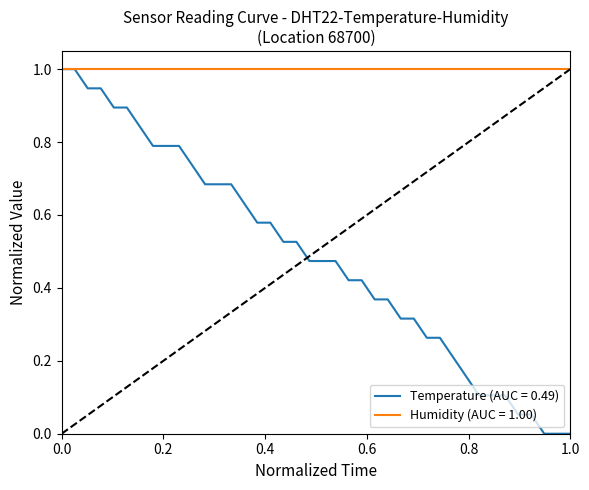

Which series has the largest range (max minus min)?

Temperature (AUC = 0.49)